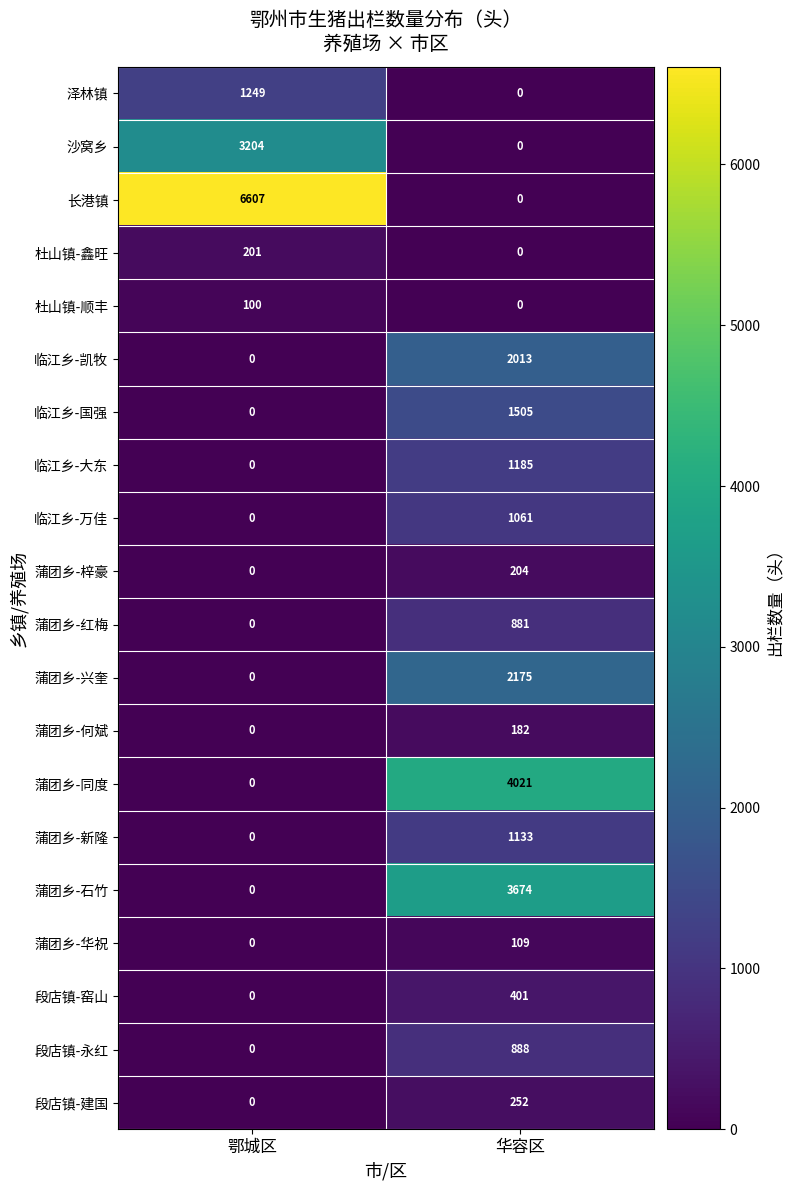

Count the number of categories in the chart.

2